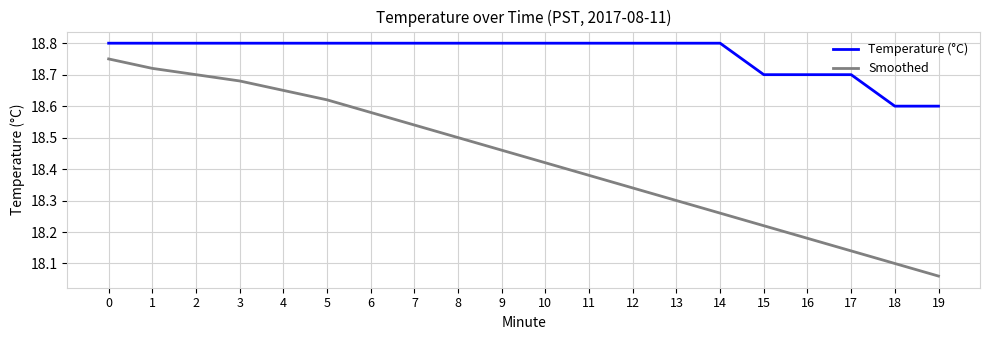

Is the value of Temperature (°C) at 12 greater than the value of Smoothed at 1?

Yes